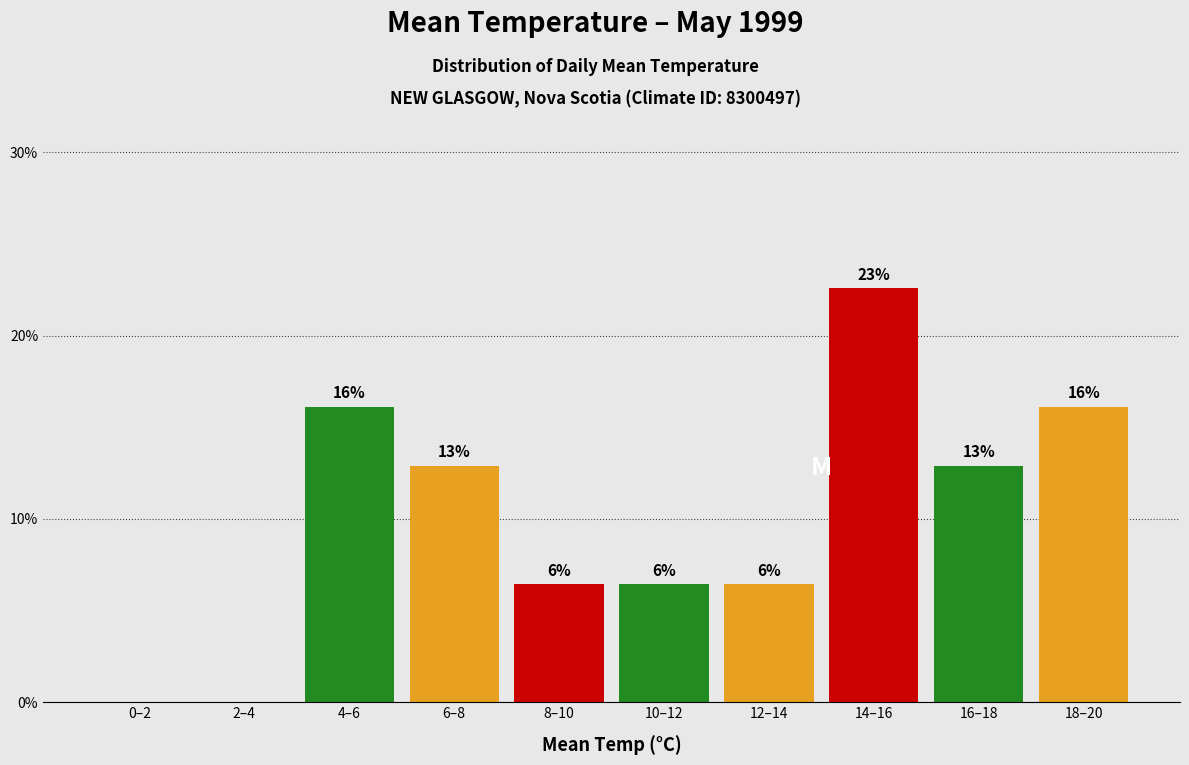

Are the bars horizontal?

No